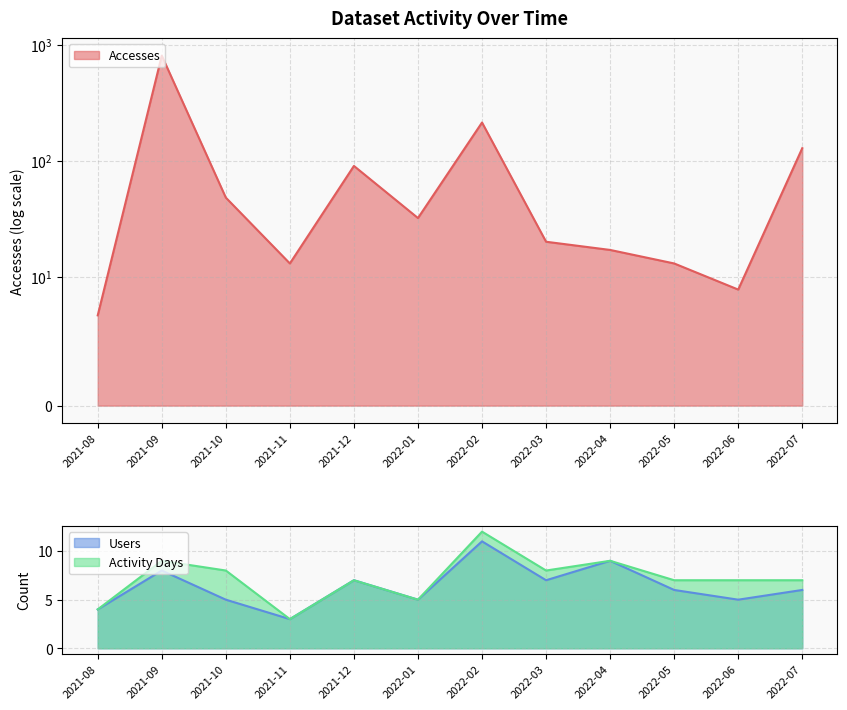

What is the value of the Accesses point at the 5th from the left?

90